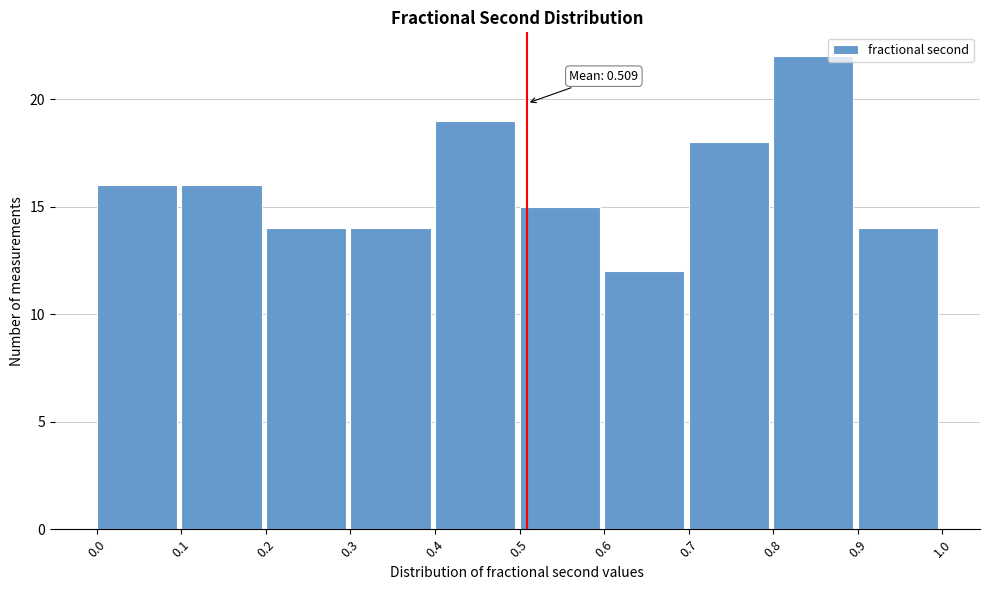

Over which range of the x-axis is the bar tallest?

0.8 to 0.9